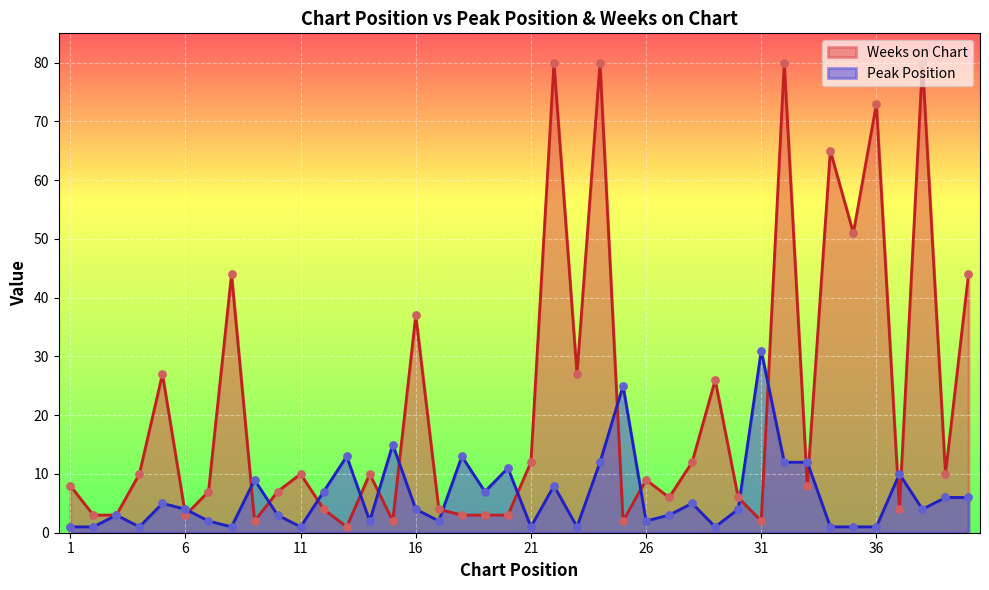

At how many categories does at least one series exceed 42?

9